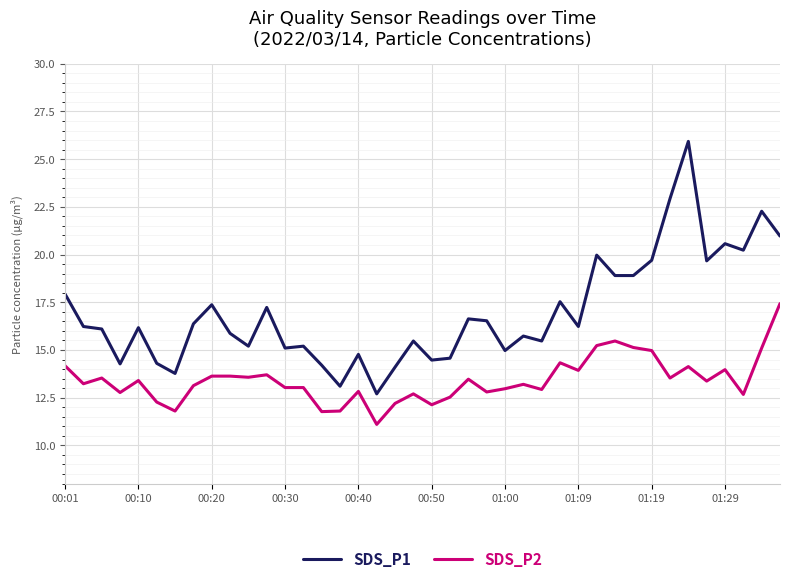

What is the difference between the maximum and minimum values in the SDS_P1 series?

13.2